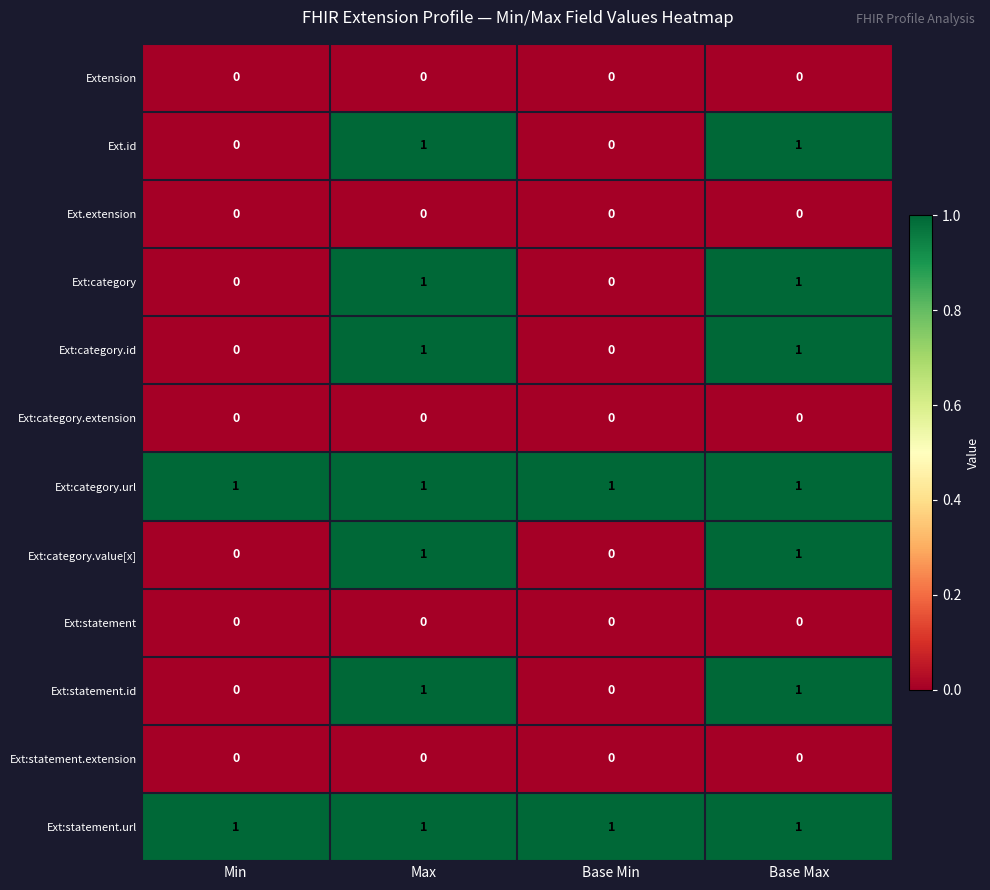

What is the total value across all series at Max?

7